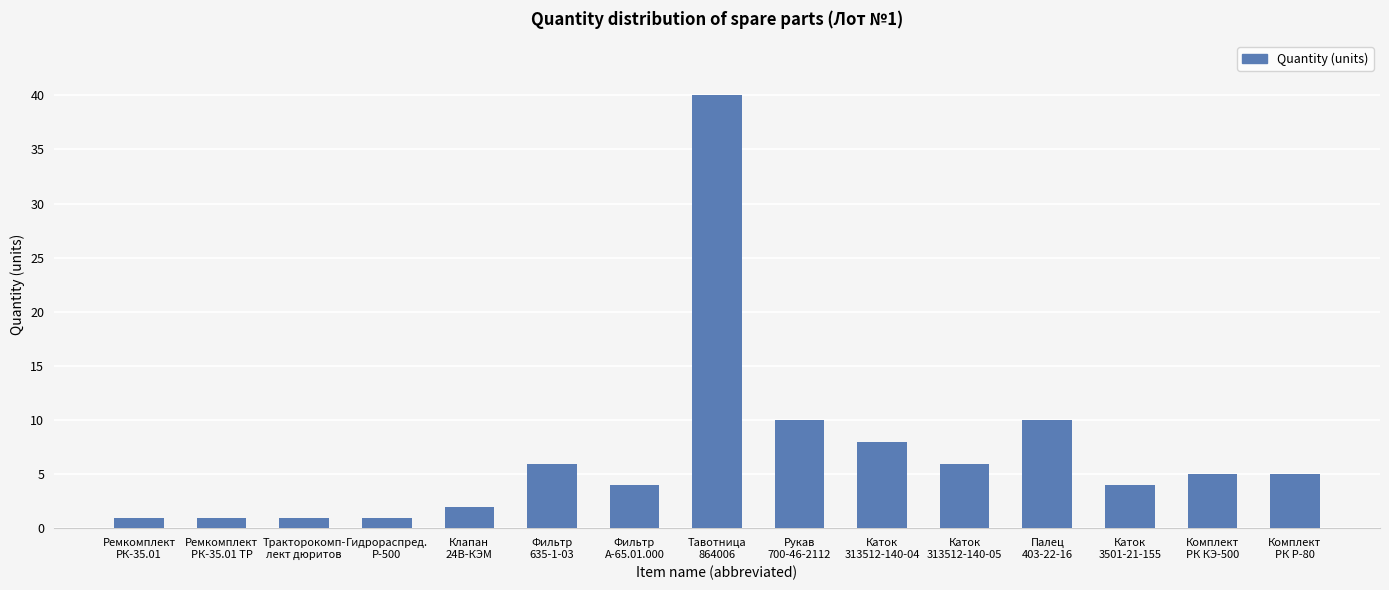

What is the difference between the maximum and second lowest values?

39